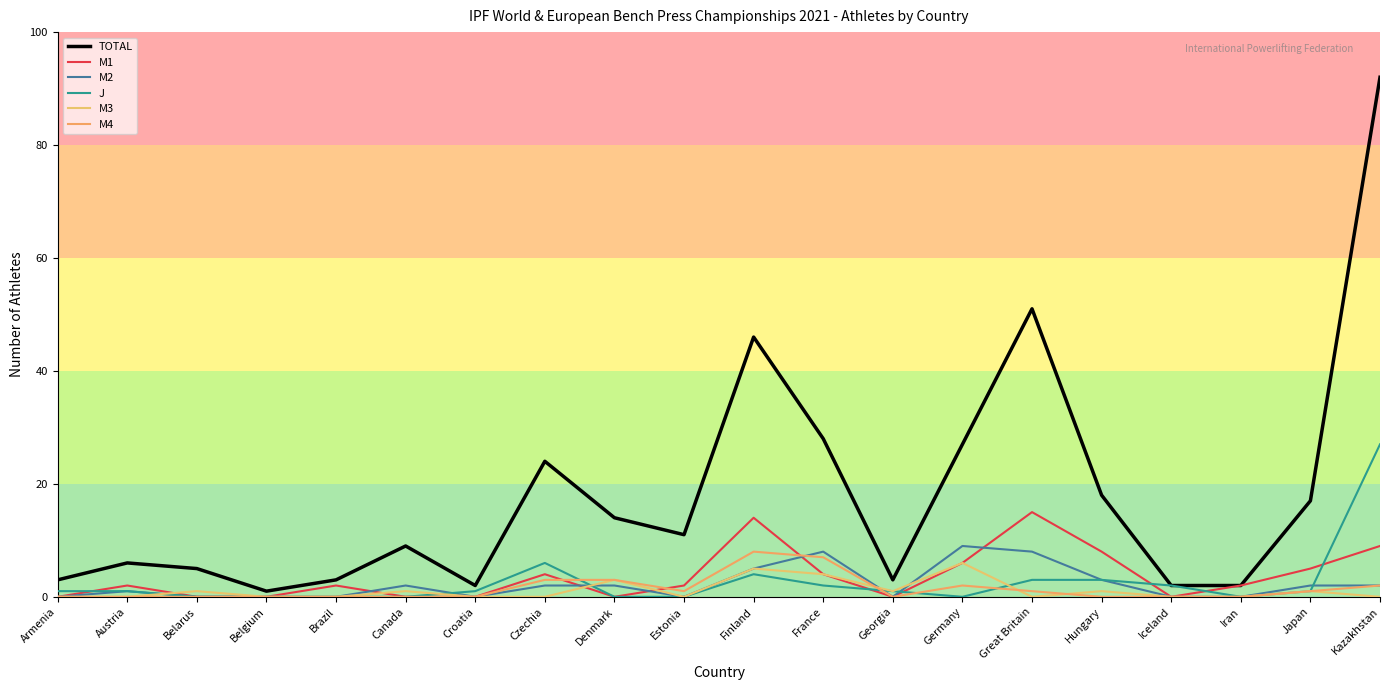

What is the total value across all series at Brazil?

5